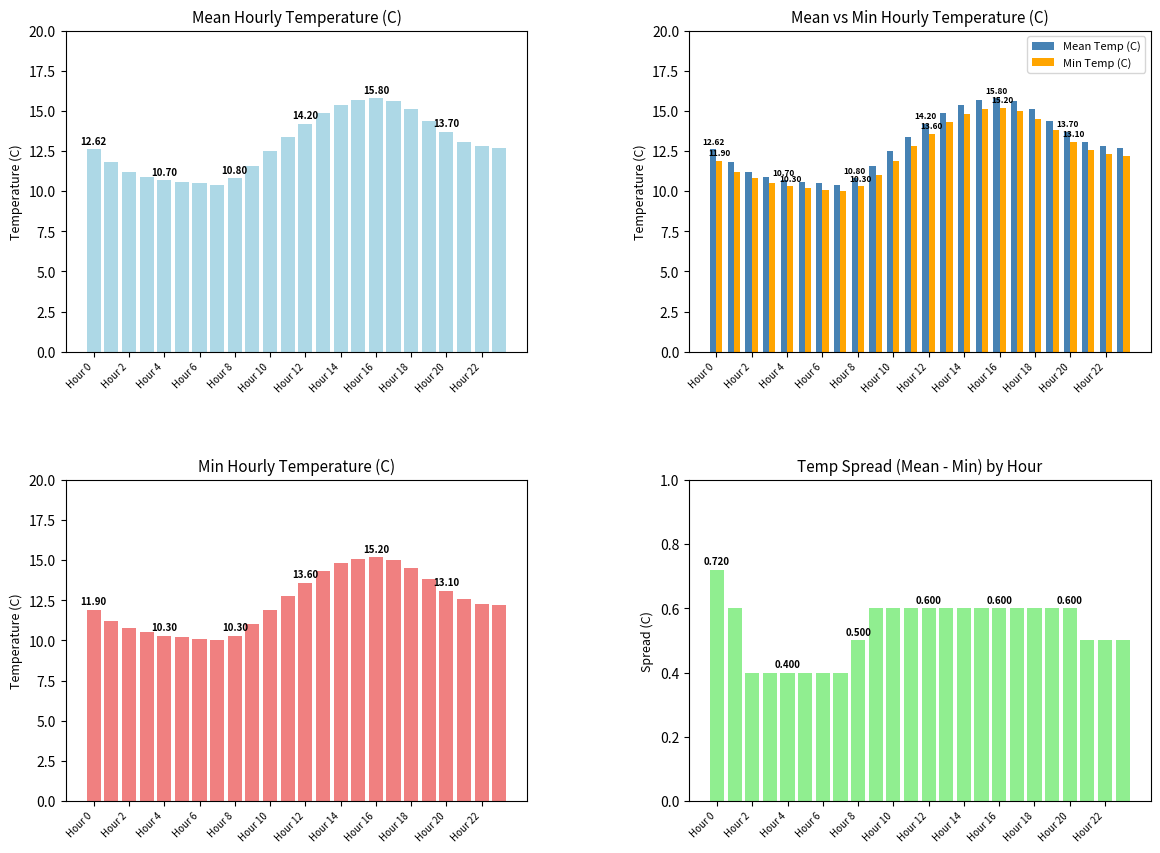

Which series has the largest total across all categories?

Mean Temp (C)